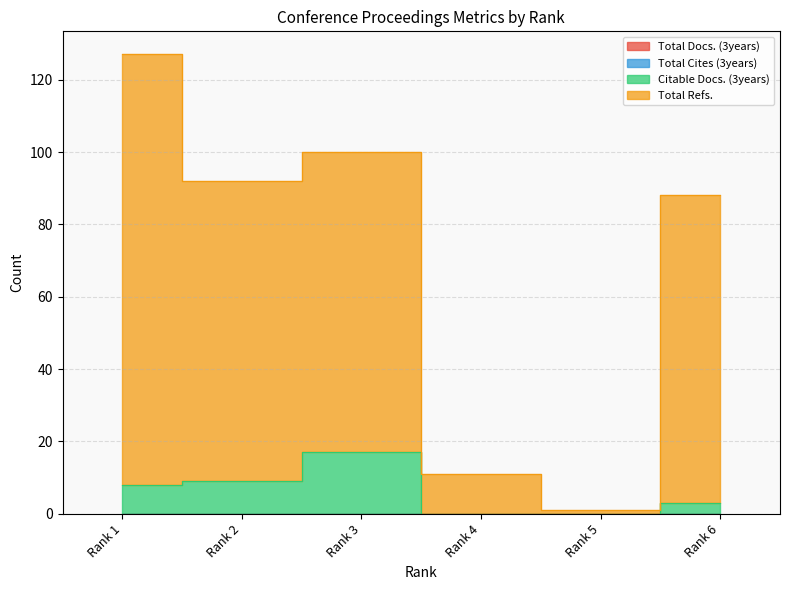

True or false: Total Refs. and Citable Docs. (3years) cross at least once.

False